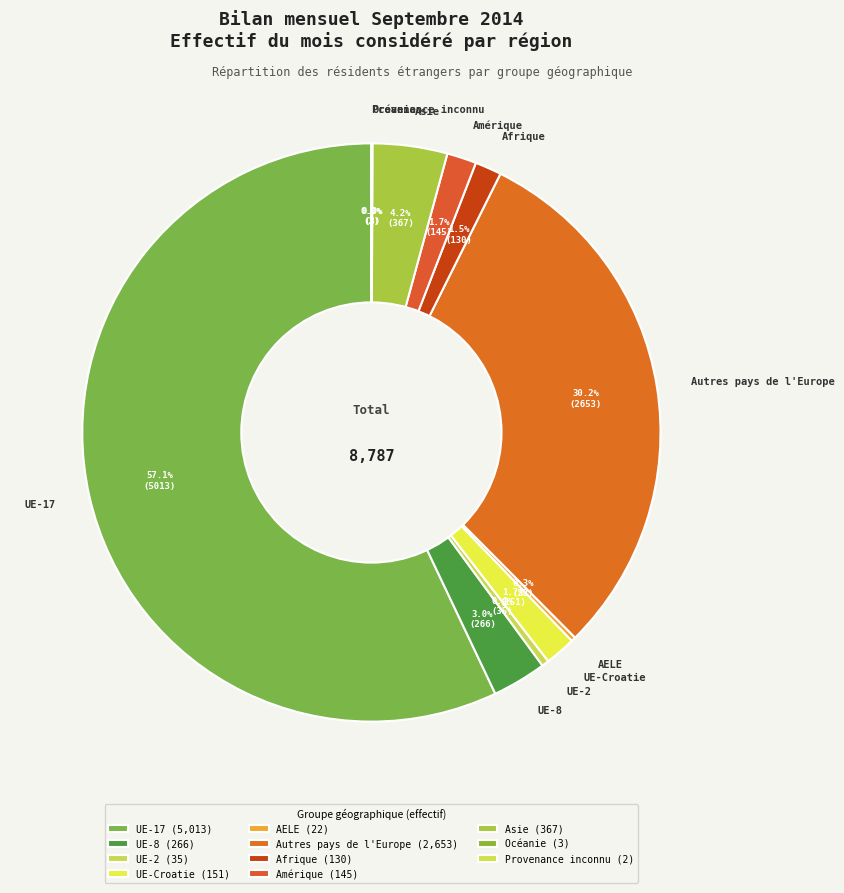

What is the ratio of the value at UE-2 to the value at UE-Croatie?

0.2